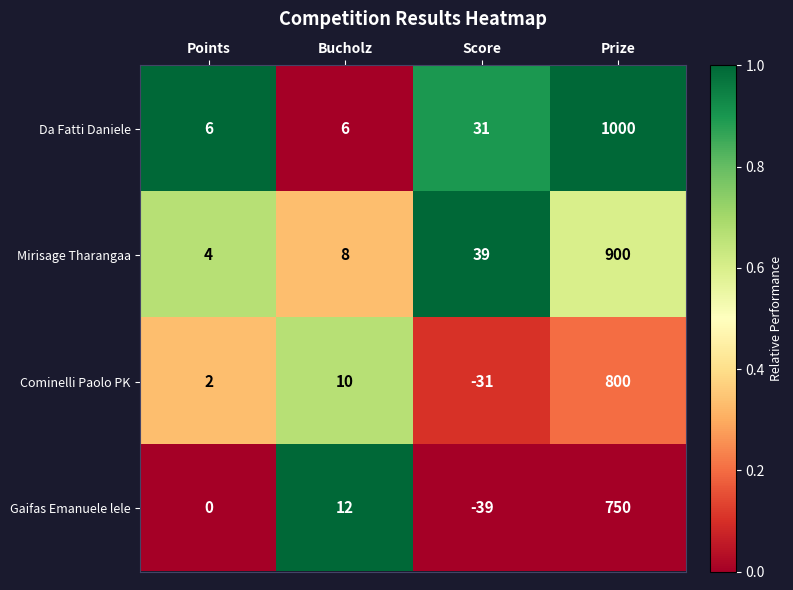

At how many categories does at least one series exceed 0?

4